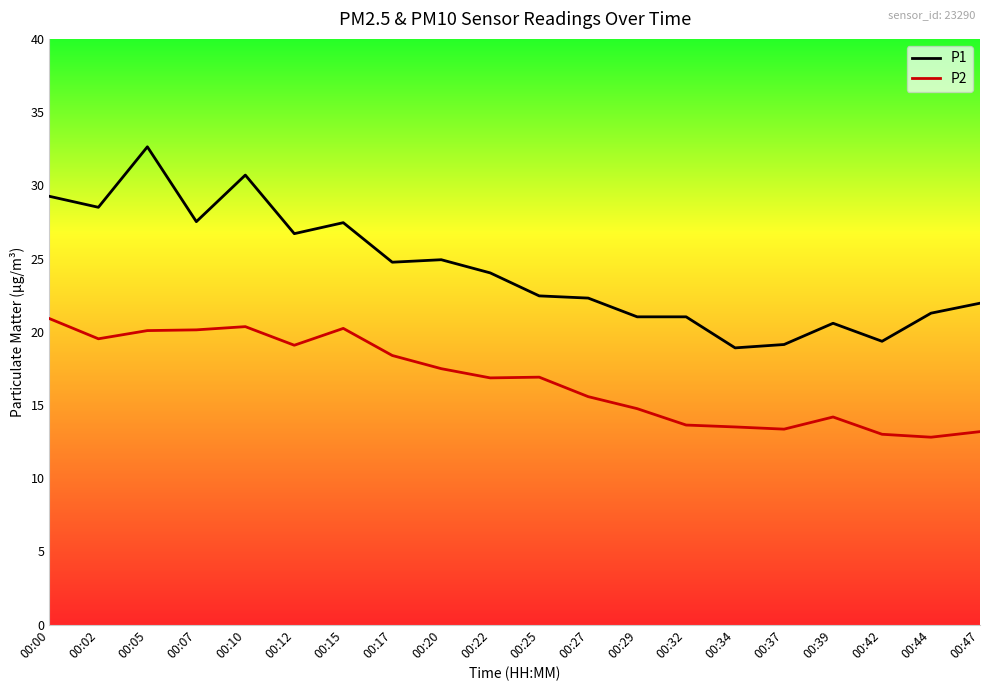

Rank the series by their average value, from lowest to highest.

P2, P1